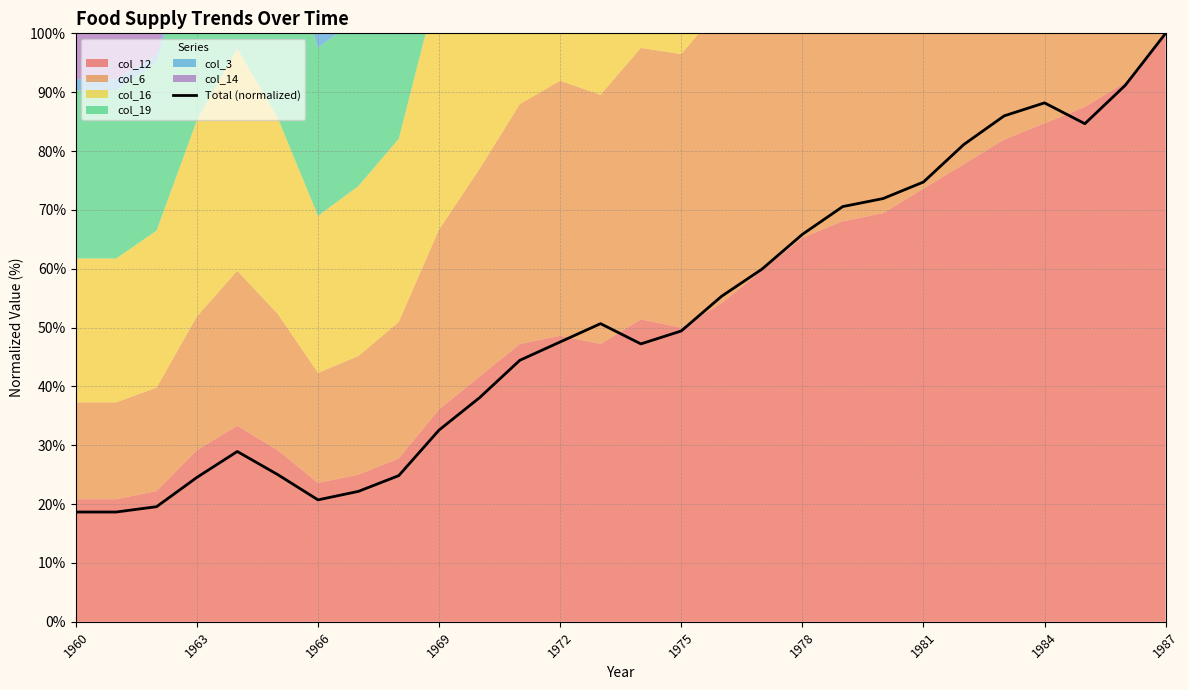

What is the minimum value shown in the chart?

18.7